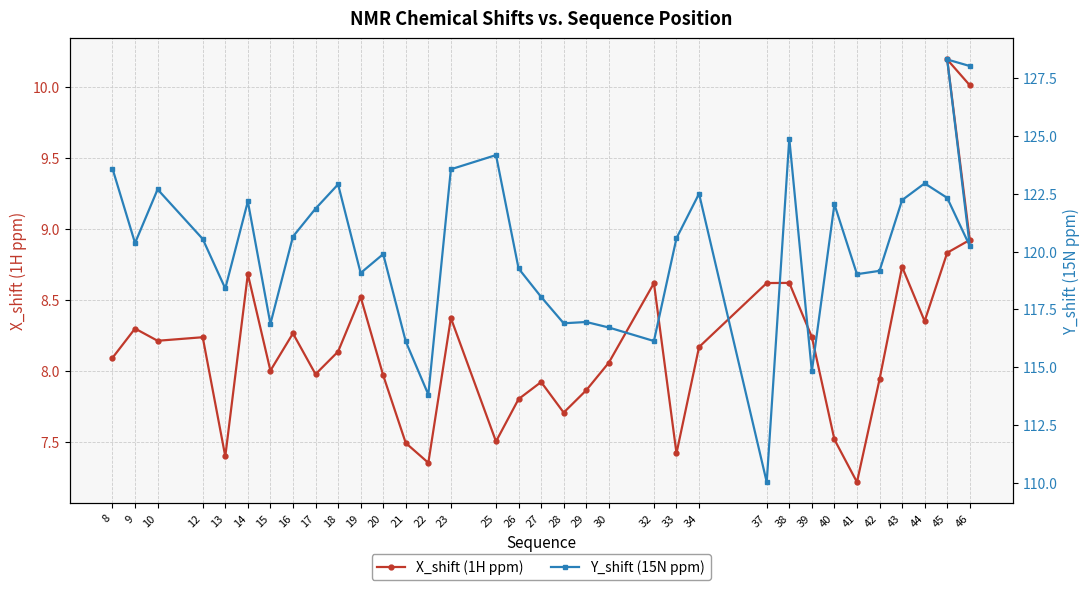

The X_shift (1H ppm) series shows 11.4 at 43. True or false?

False